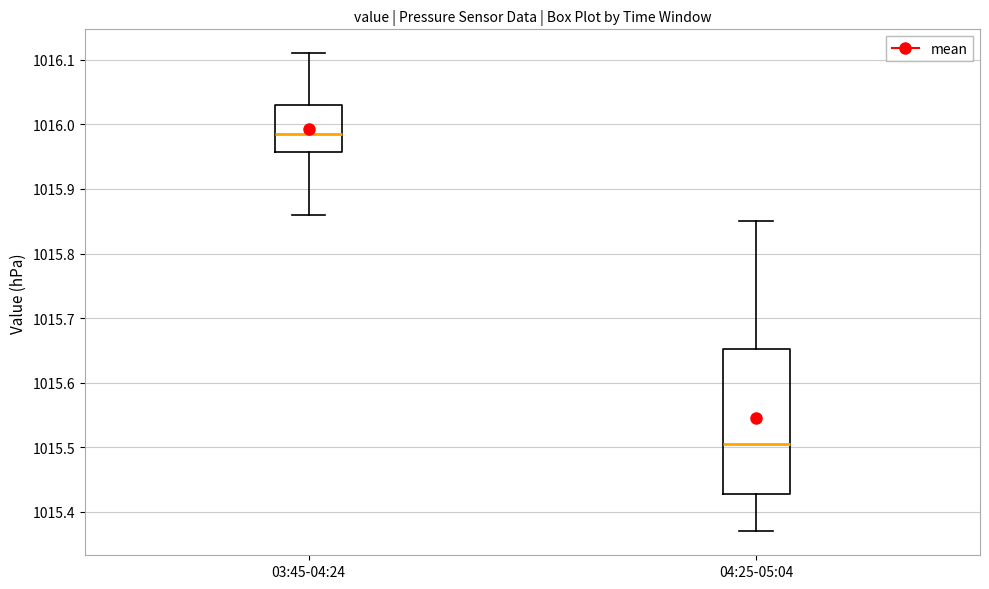

Which box has the lowest median line?

04:25-05:04